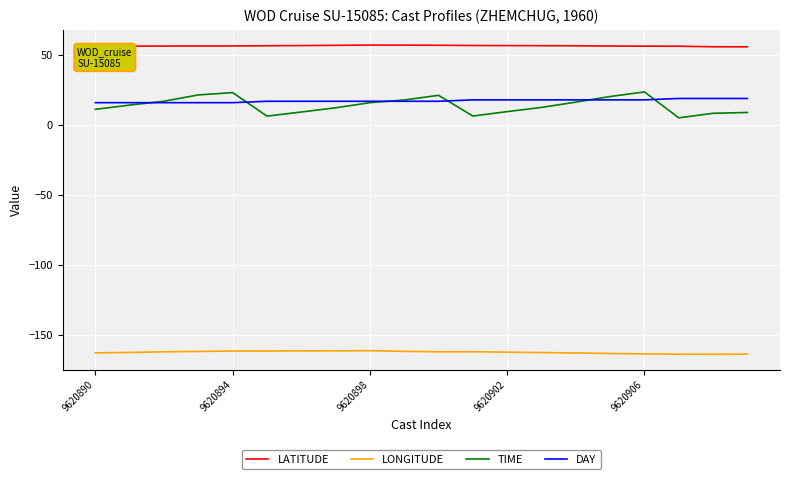

True or false: LATITUDE and LONGITUDE intersect in this chart.

False